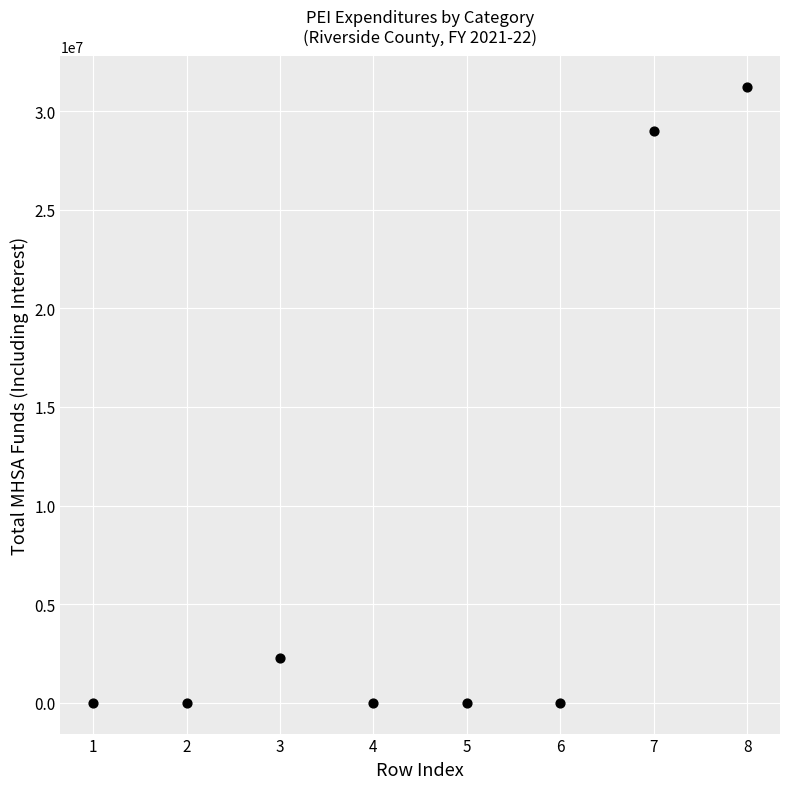

What is the range of Y values (max minus min)?

31248770.3